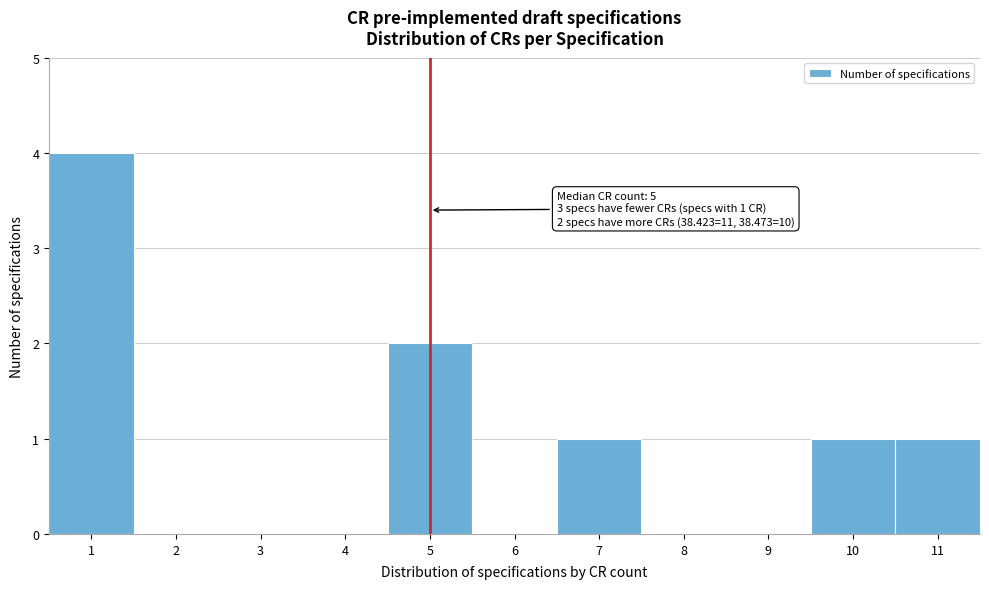

Over which range of the x-axis is the bar tallest?

0.5 to 1.5